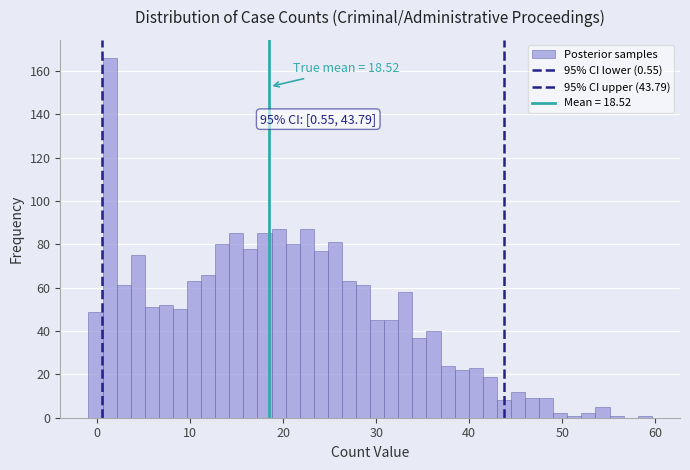

Around what value on the x-axis is the tallest bar? Give the approximate position of its centre, as read against the axis.

1